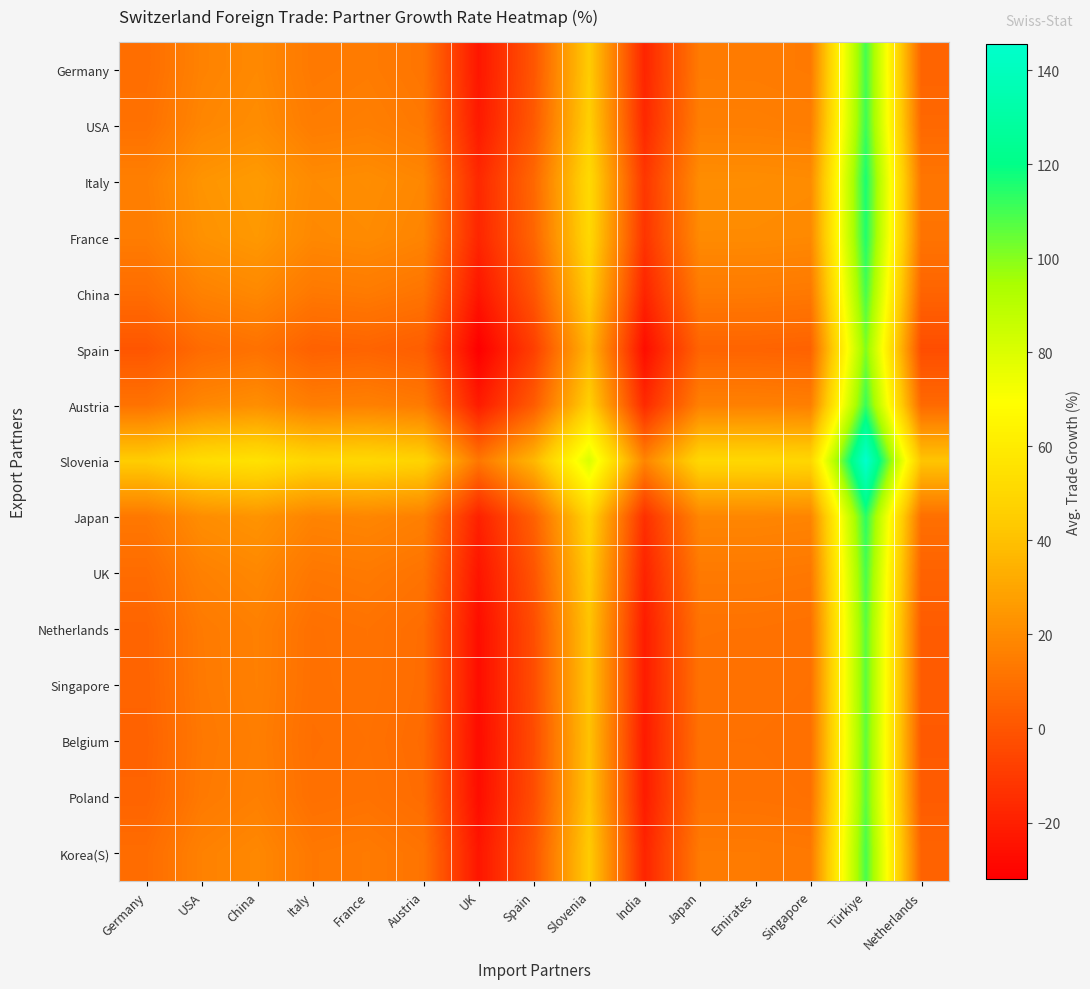

How many series are shown in this chart?

15